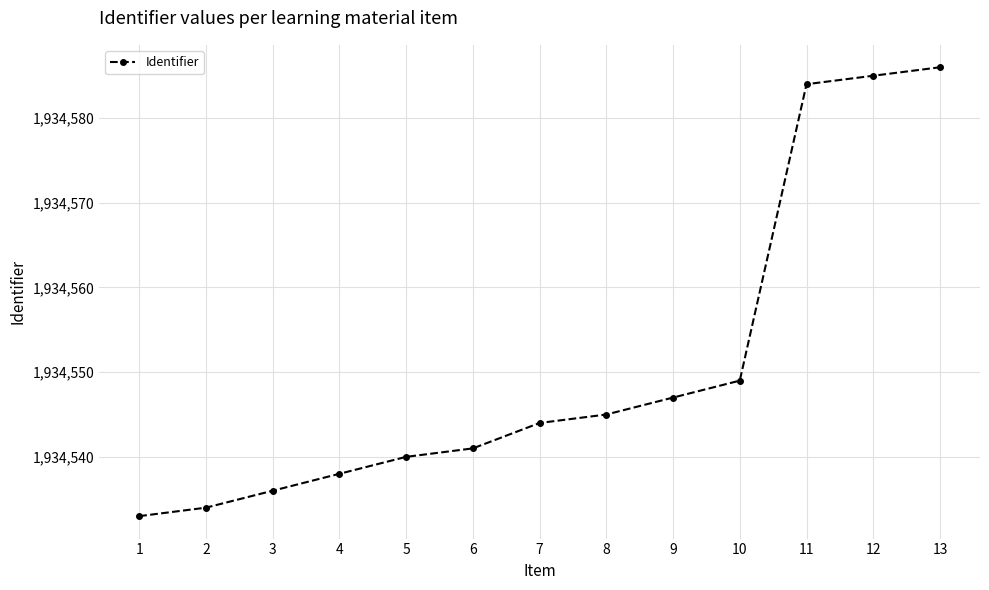

Read the value at 4, to the nearest 5.

1934540